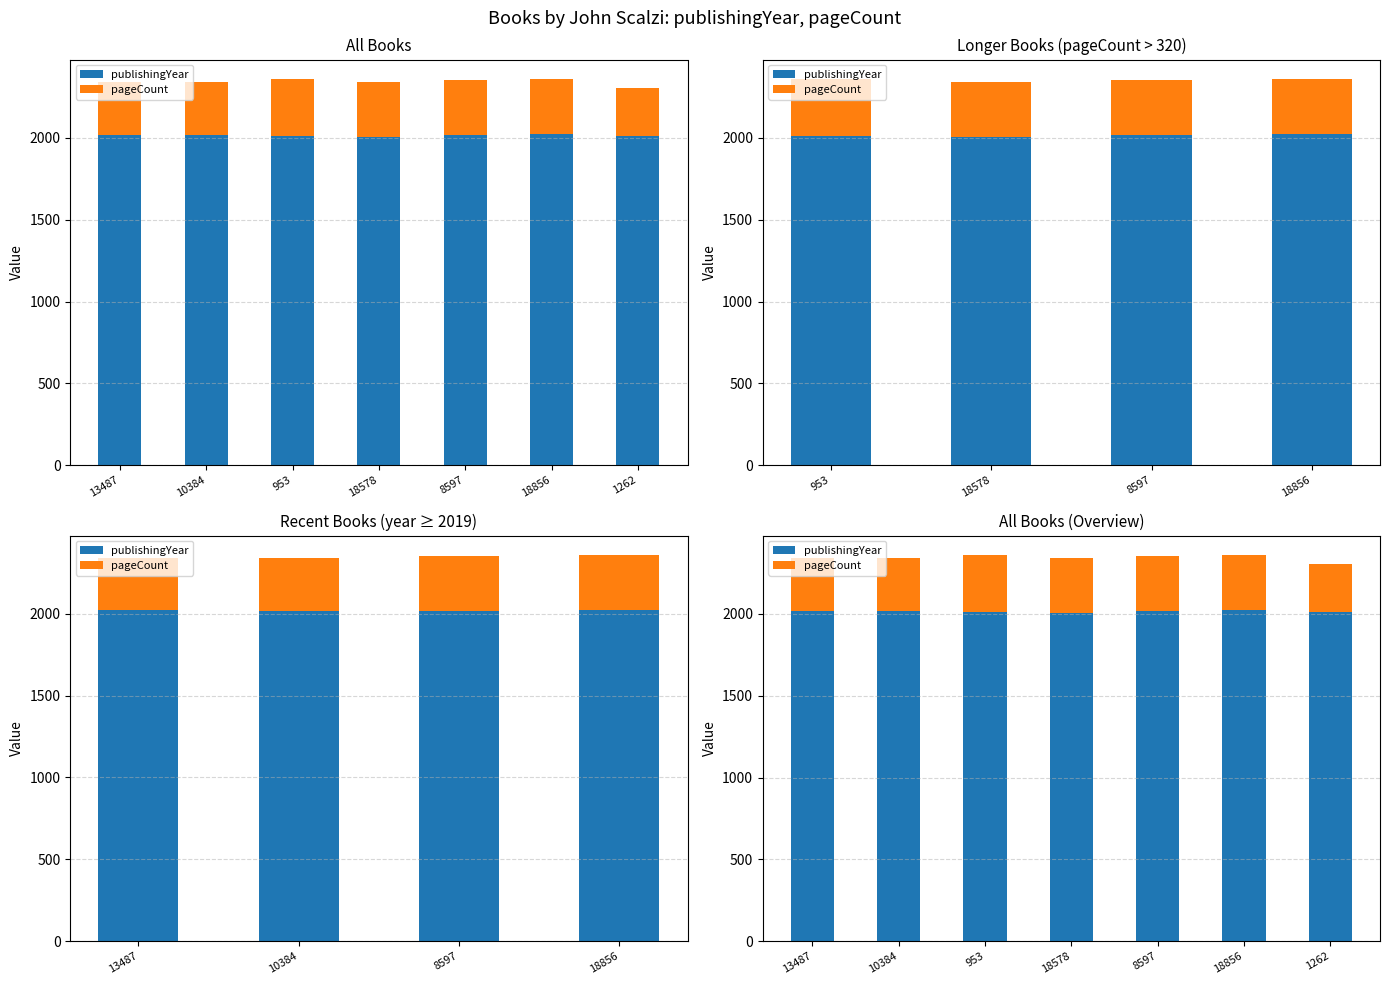

Where is pageCount nearest to the value 320?

13487